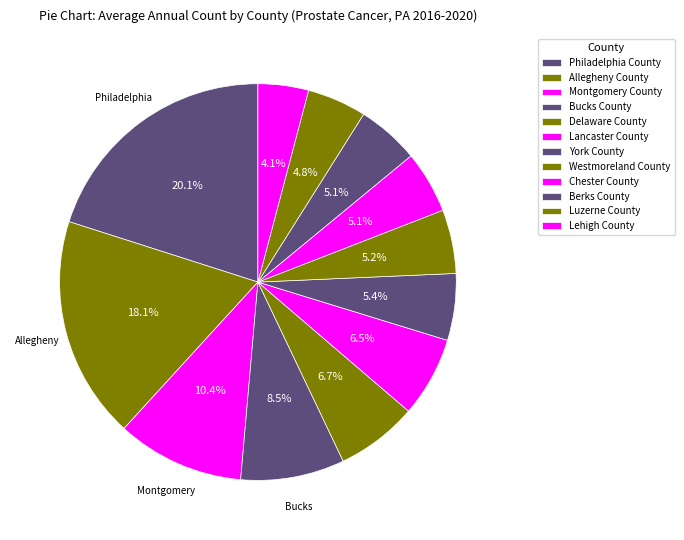

Rank the categories by value from highest to lowest.

Philadelphia County, Allegheny County, Montgomery County, Bucks County, Delaware County, Lancaster County, York County, Westmoreland County, Chester County, Berks County, Luzerne County, Lehigh County